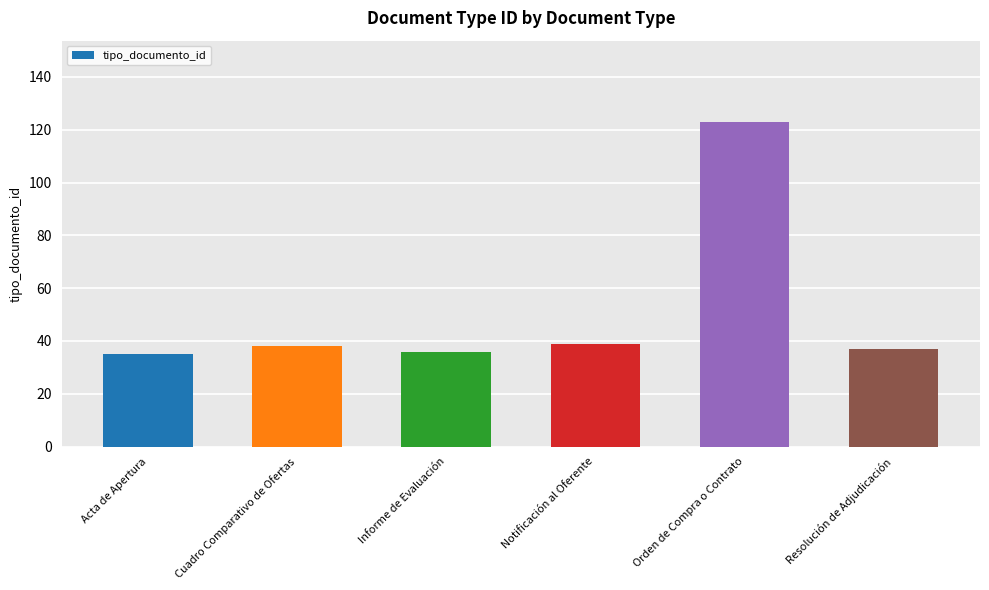

Which label corresponds to the largest value in the chart?

Orden de Compra o Contrato